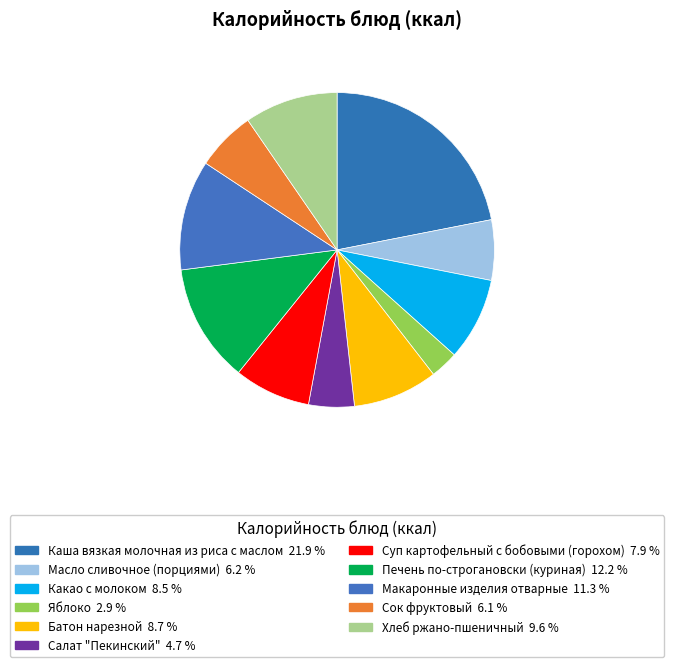

Which has a higher value, Макаронные изделия отварные or Батон нарезной?

Макаронные изделия отварные